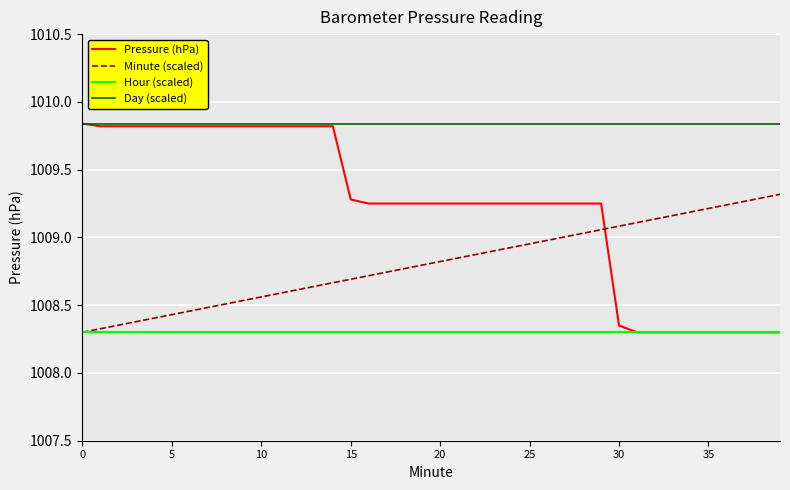

True or false: Minute (scaled) and Day (scaled) cross at least once.

False